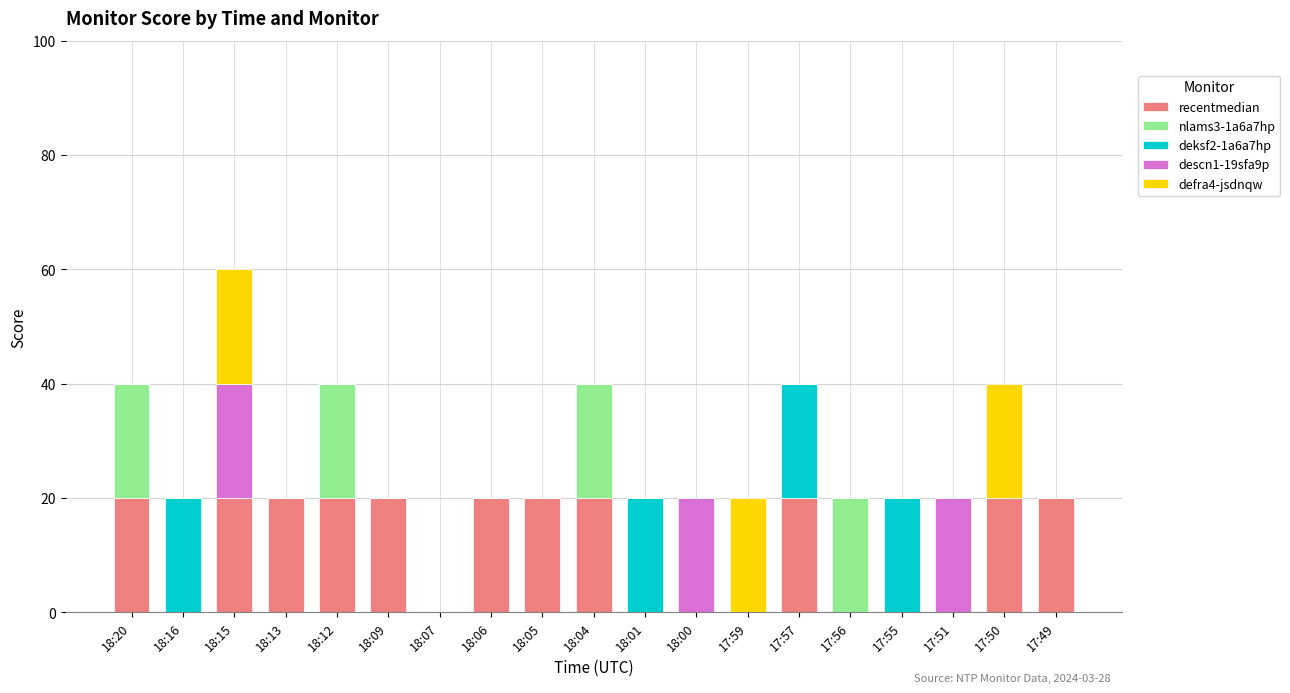

What is the sum of all recentmedian values?

220